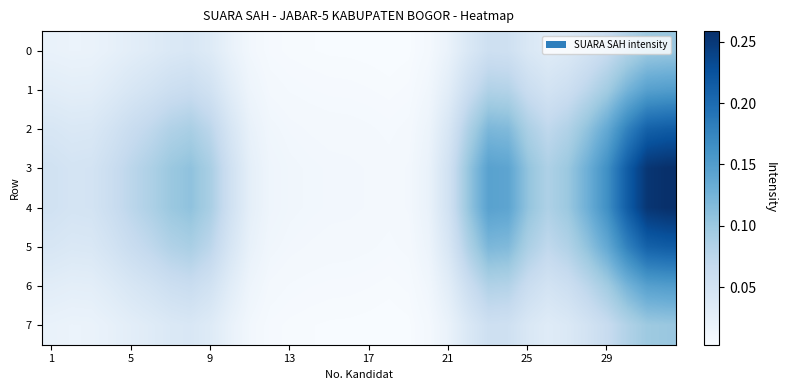

Which label corresponds to the largest value in the chart?

31